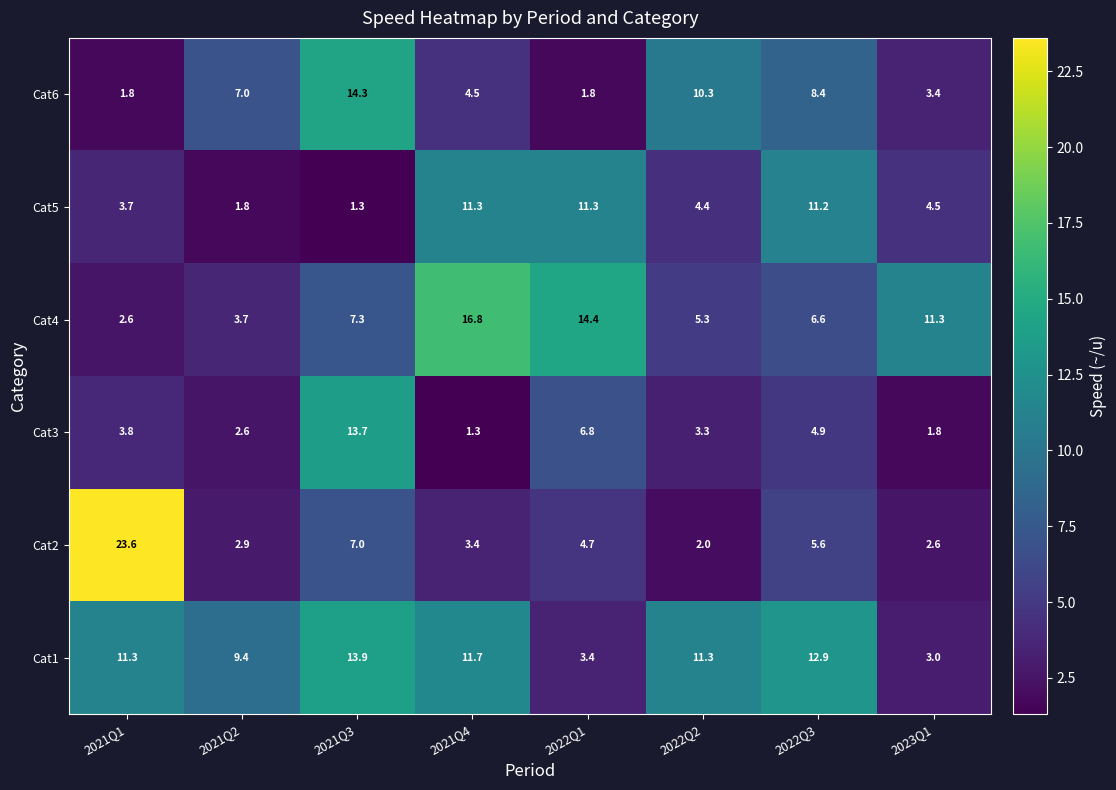

At 2021Q1, list the series in order from smallest to largest.

Cat6, Cat4, Cat5, Cat3, Cat1, Cat2